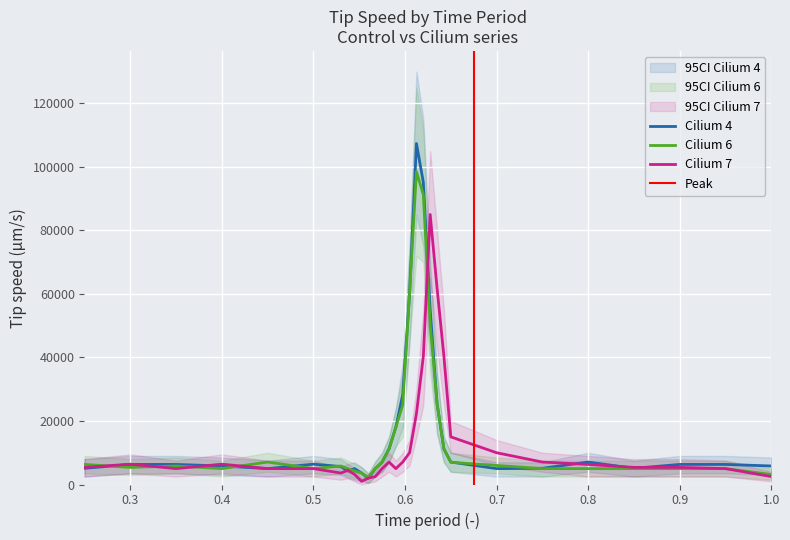

How many intersections are there between Cilium 6 and Cilium 4?

7